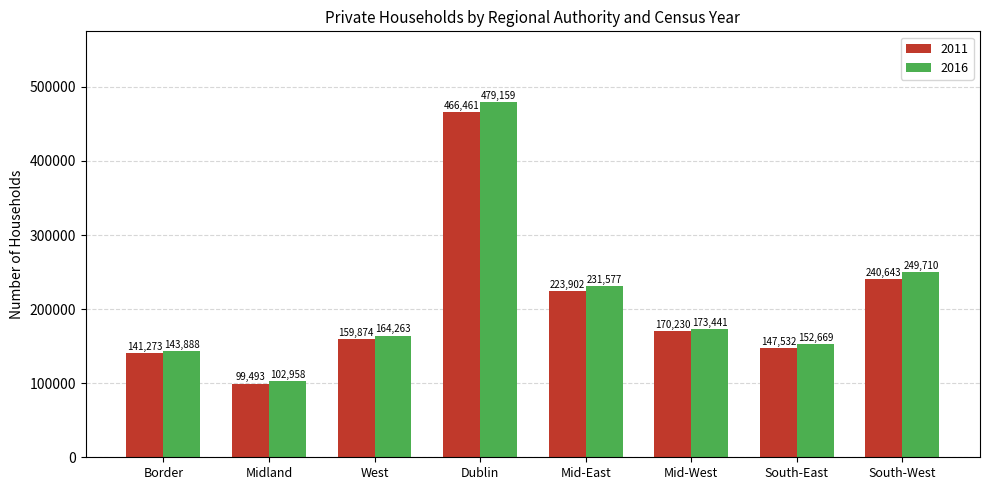

Which category has the highest value across all series?

Dublin